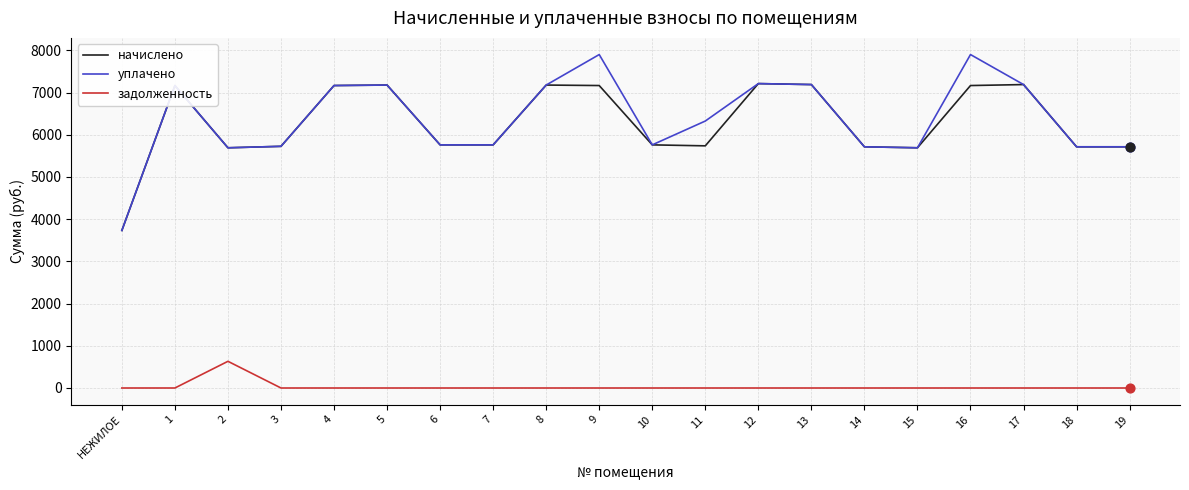

Which series has the largest total across all categories?

уплачено